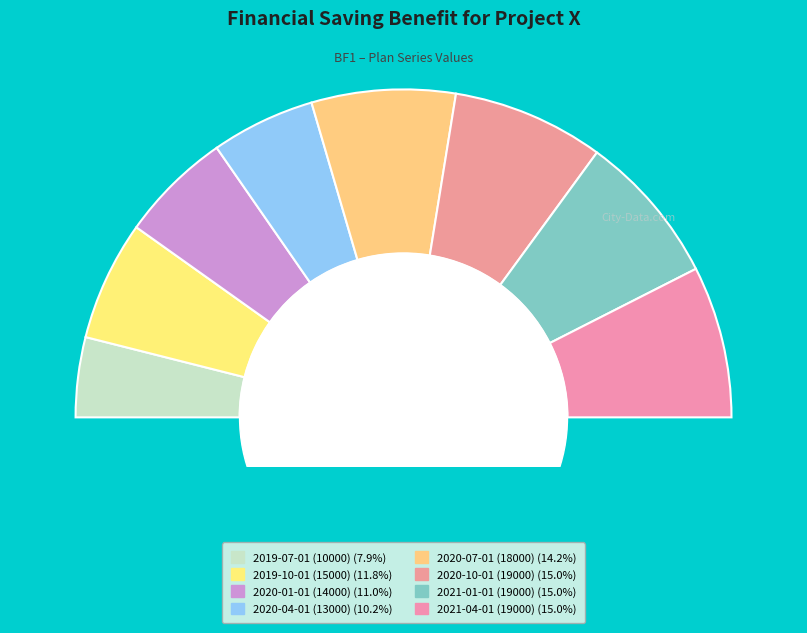

Combined, do 2021-01-01 (19000) and 2020-04-01 (13000) account for over 50%?

No